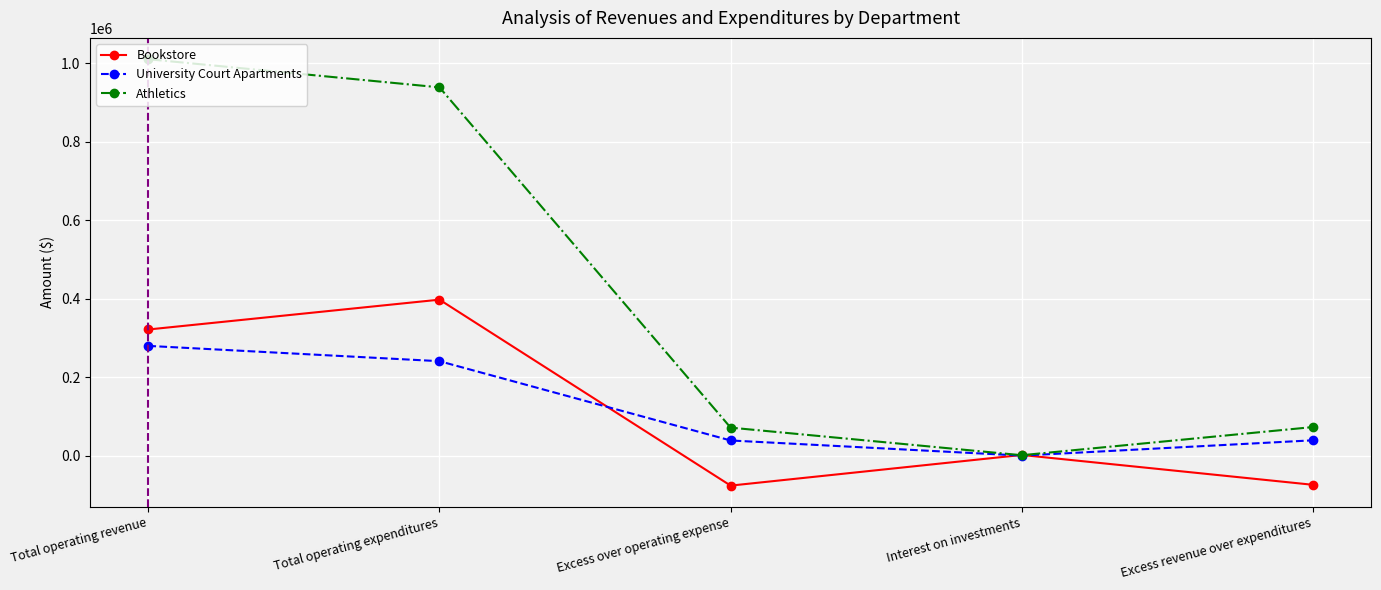

At which category does the chart reach its minimum across all series?

Excess over operating expense